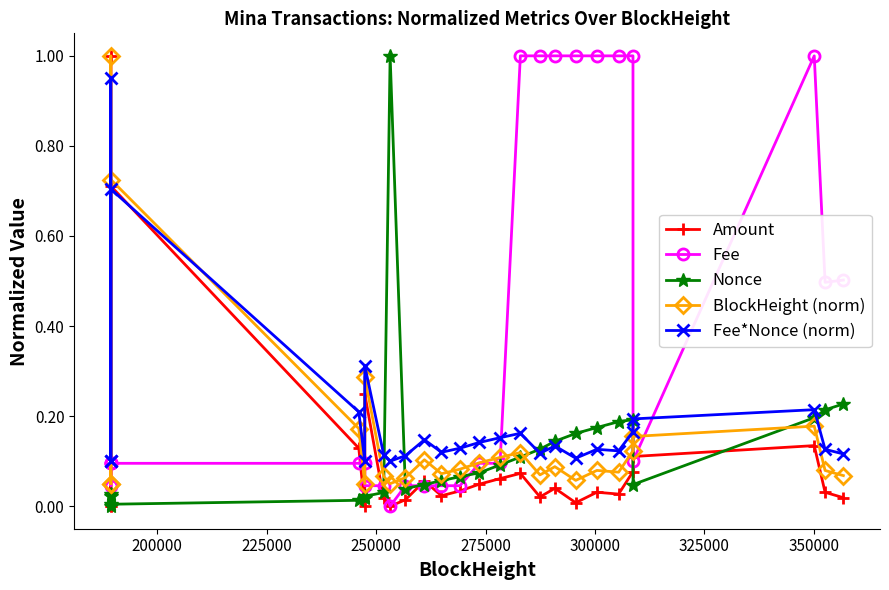

True or false: Amount has more than 1 interior local peaks.

True